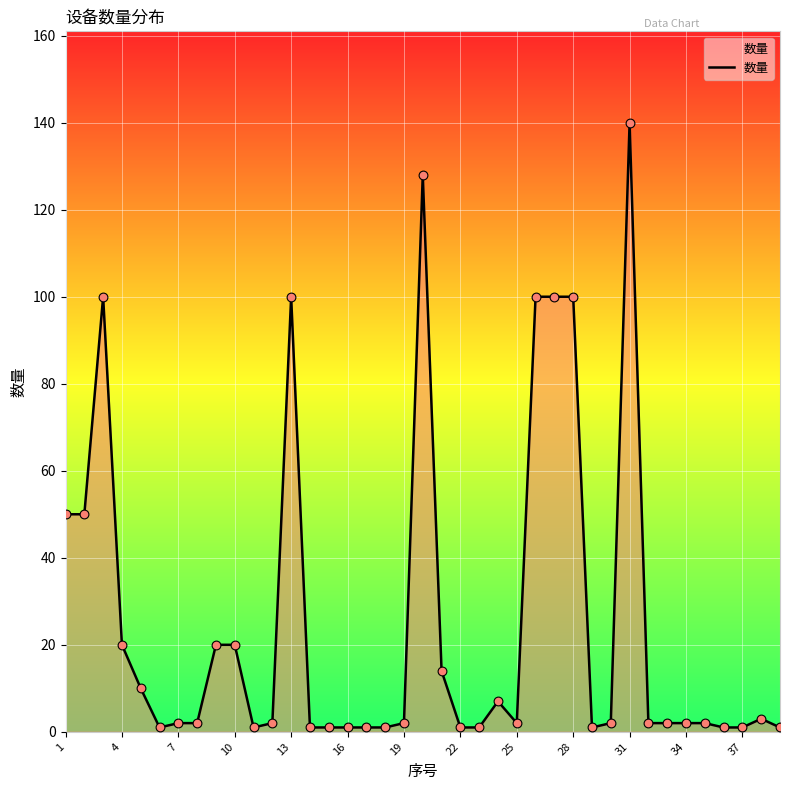

What is the maximum value shown in the chart?

140